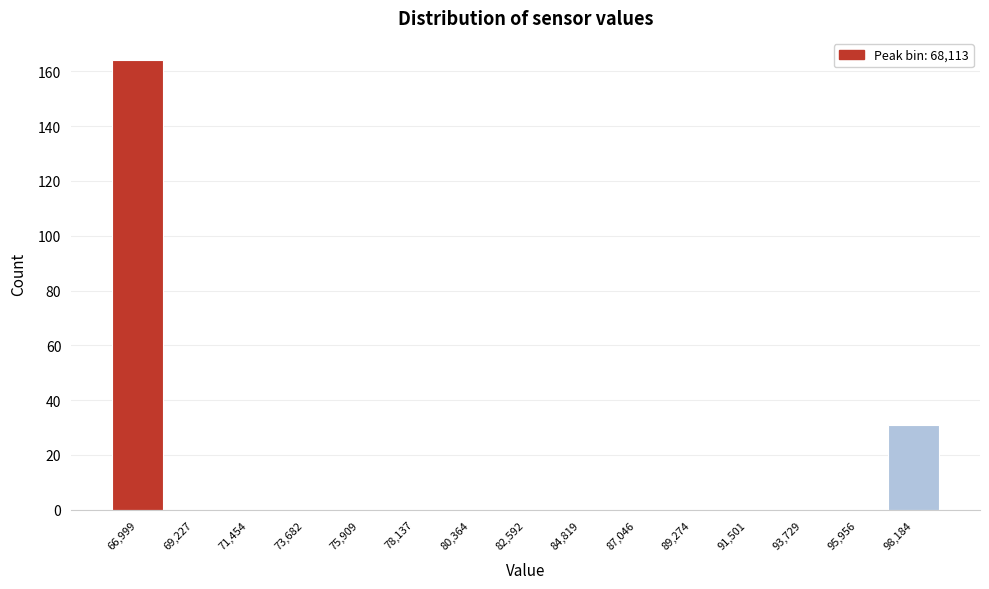

Reading left to right, extract all data points from this chart.

66,999=164	69,227=0	71,454=0	73,682=0	75,909=0	78,137=0	80,364=0	82,592=0	84,819=0	87,046=0	89,274=0	91,501=0	93,729=0	95,956=0	98,184=31